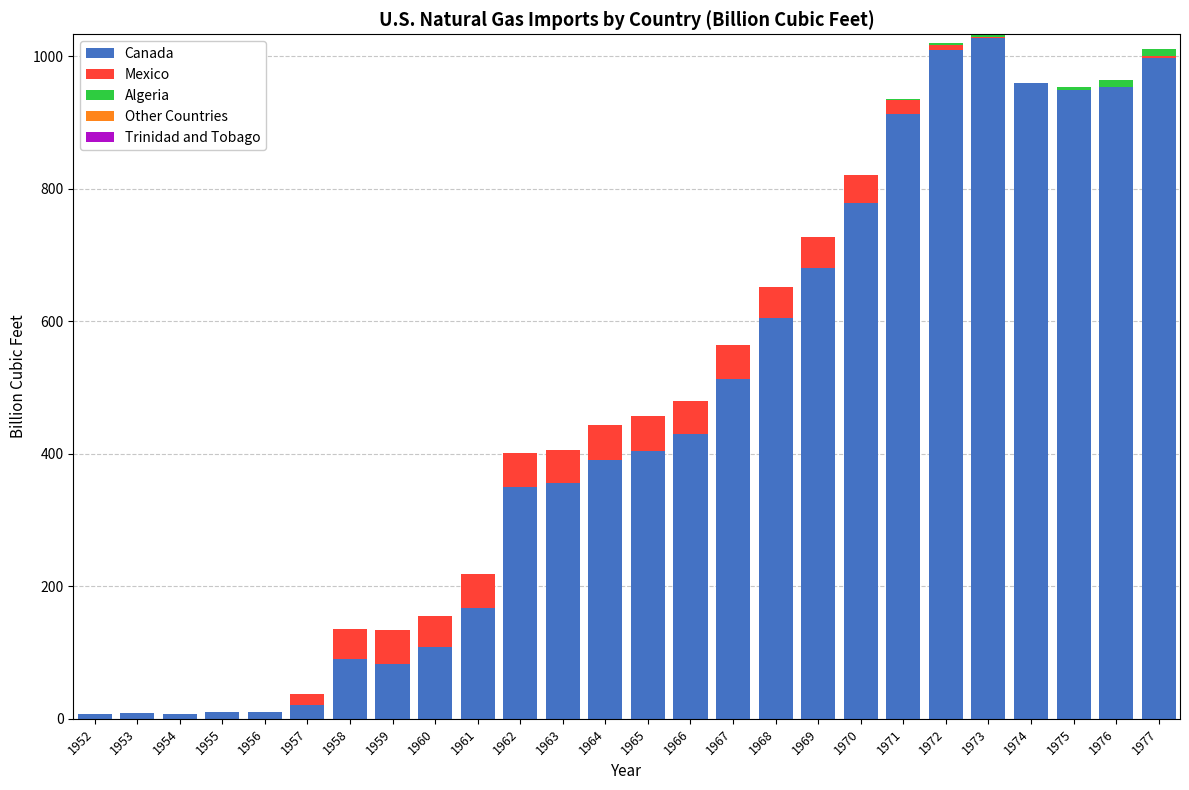

What is the total value across all series at 1966?

479.8